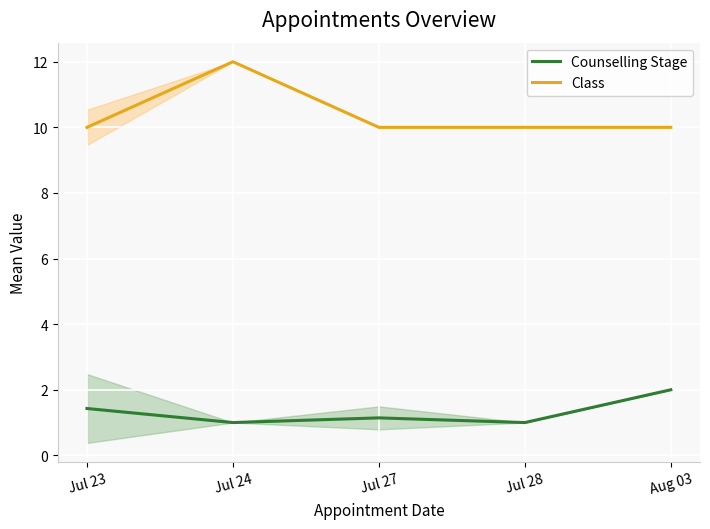

What is the difference between the highest and lowest values at Jul 23?

8.6